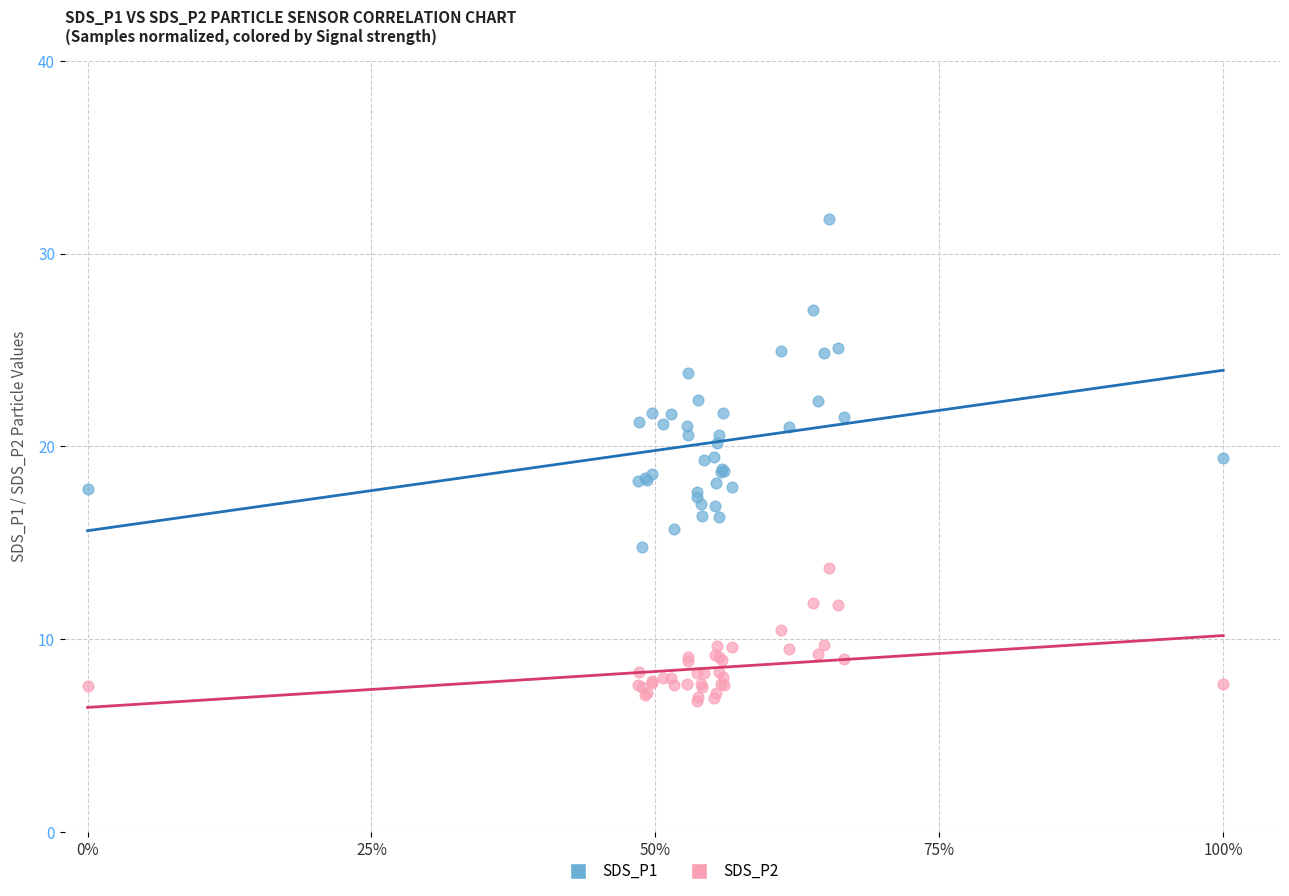

Which series contains the highest Y value?

SDS_P1